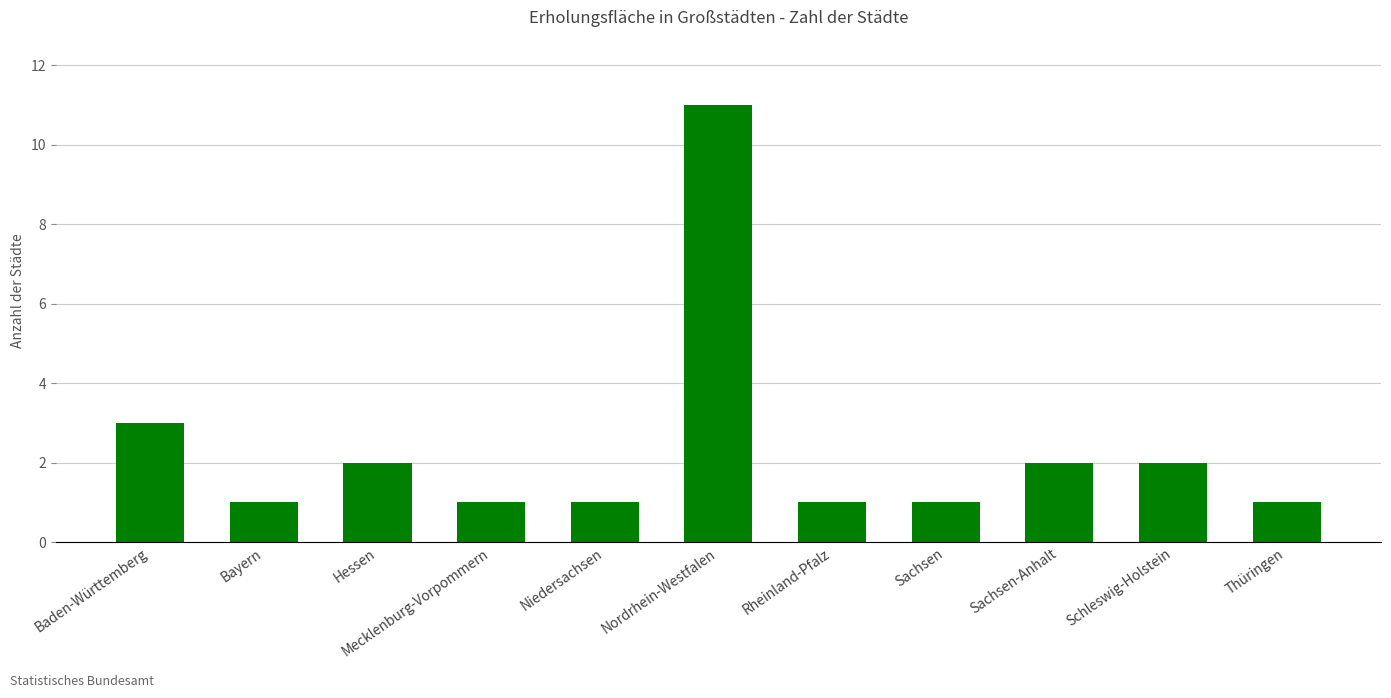

Reading left to right, what are all the values shown in this chart?

3	1	2	1	1	11	1	1	2	2	1